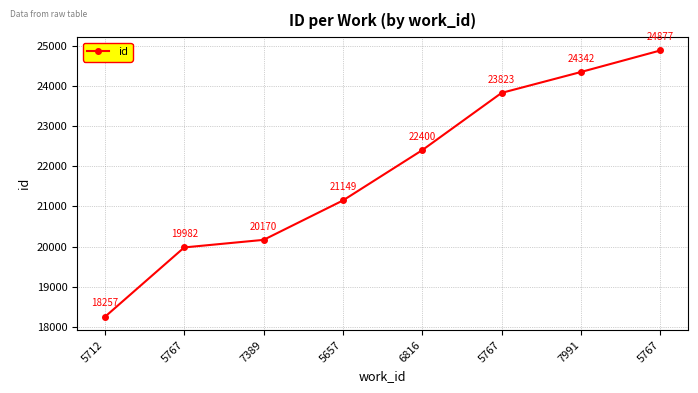

The value at 5712 is 18257. True or false?

True